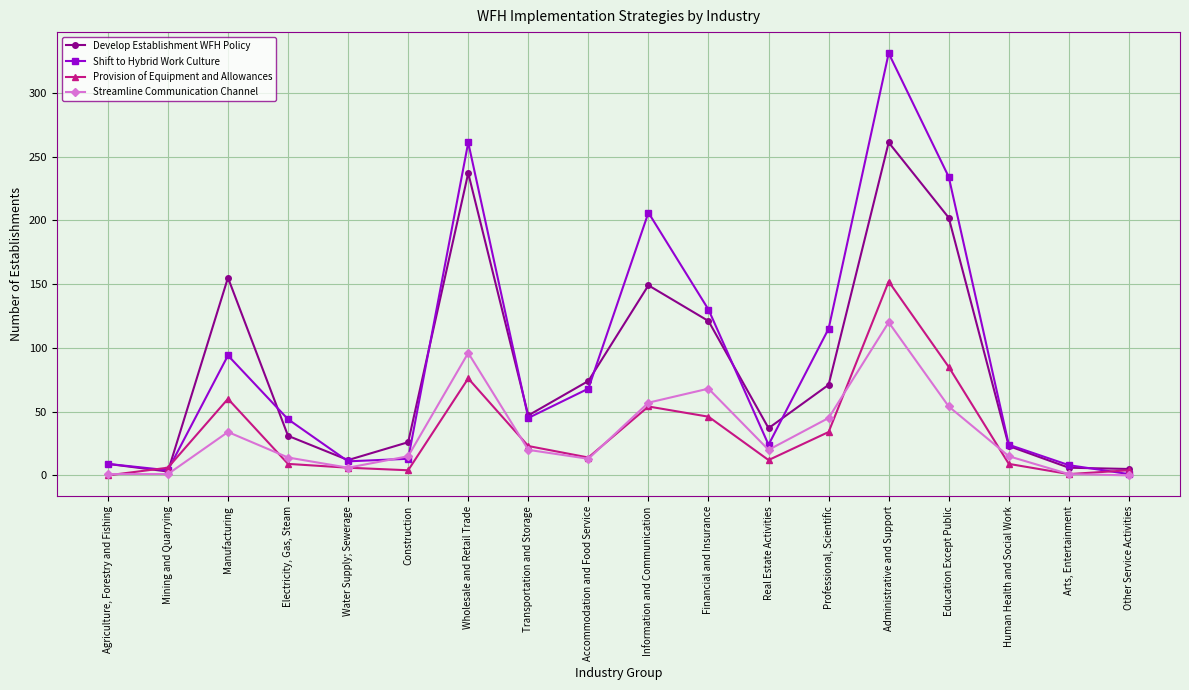

What is the difference between the highest and lowest values at Arts, Entertainment?

7